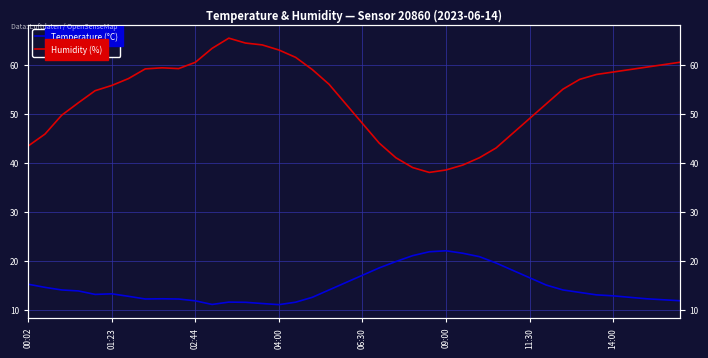

The value of Temperature (°C) at 02:44 is 11.8. True or false?

True